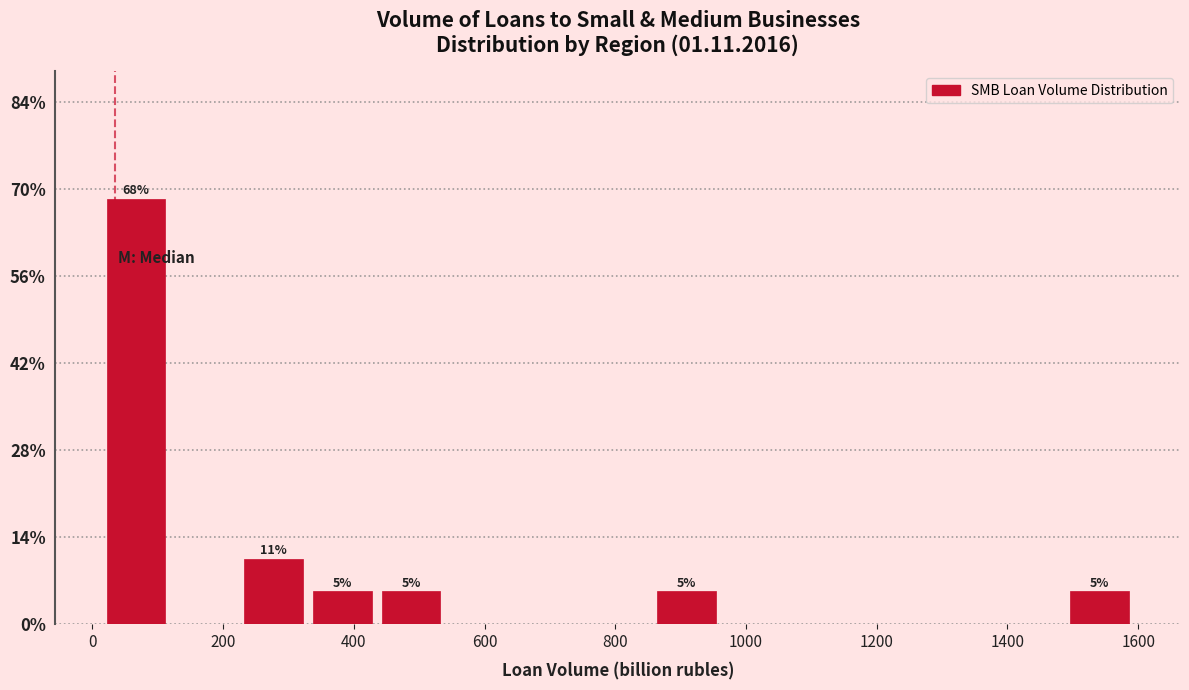

Which range on the x-axis has the tallest bar?

20 to 120